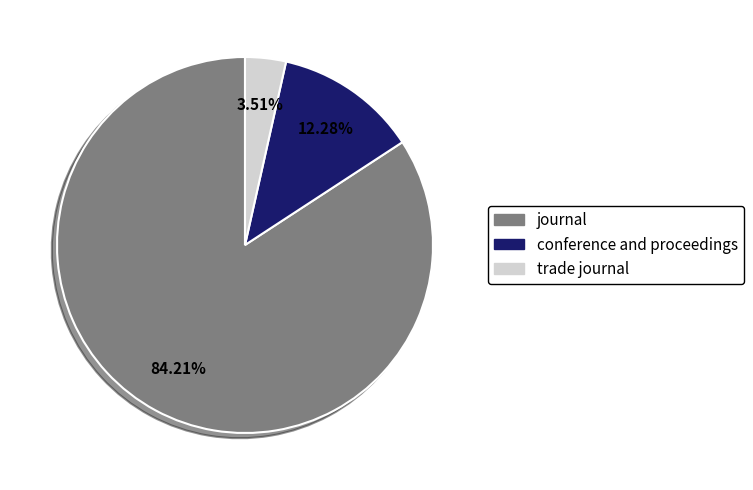

Which slice is the smallest?

trade journal